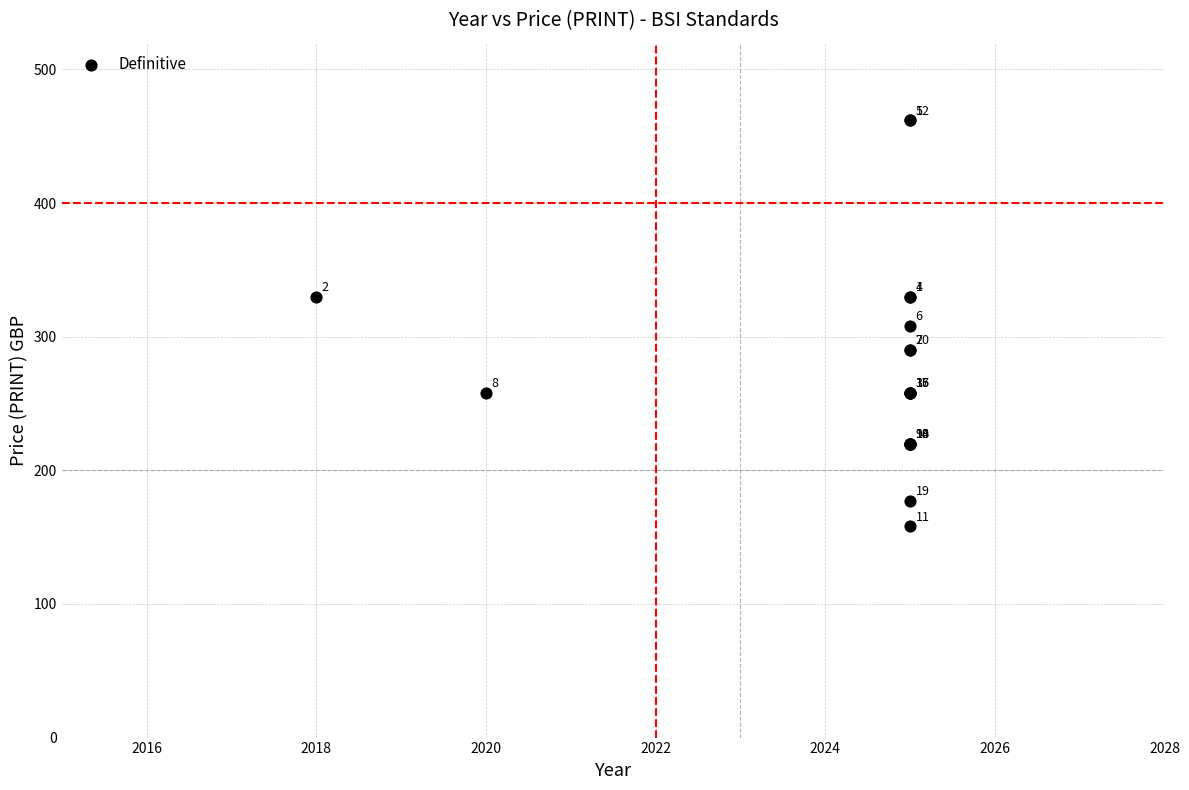

What Y value in the scatter plot is closest to 310?

308